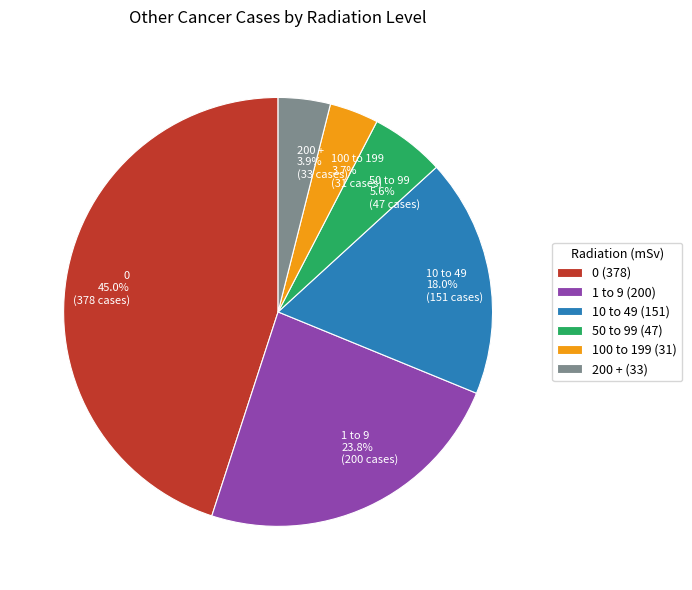

To the nearest percent, what portion does 200 + represent?

4%